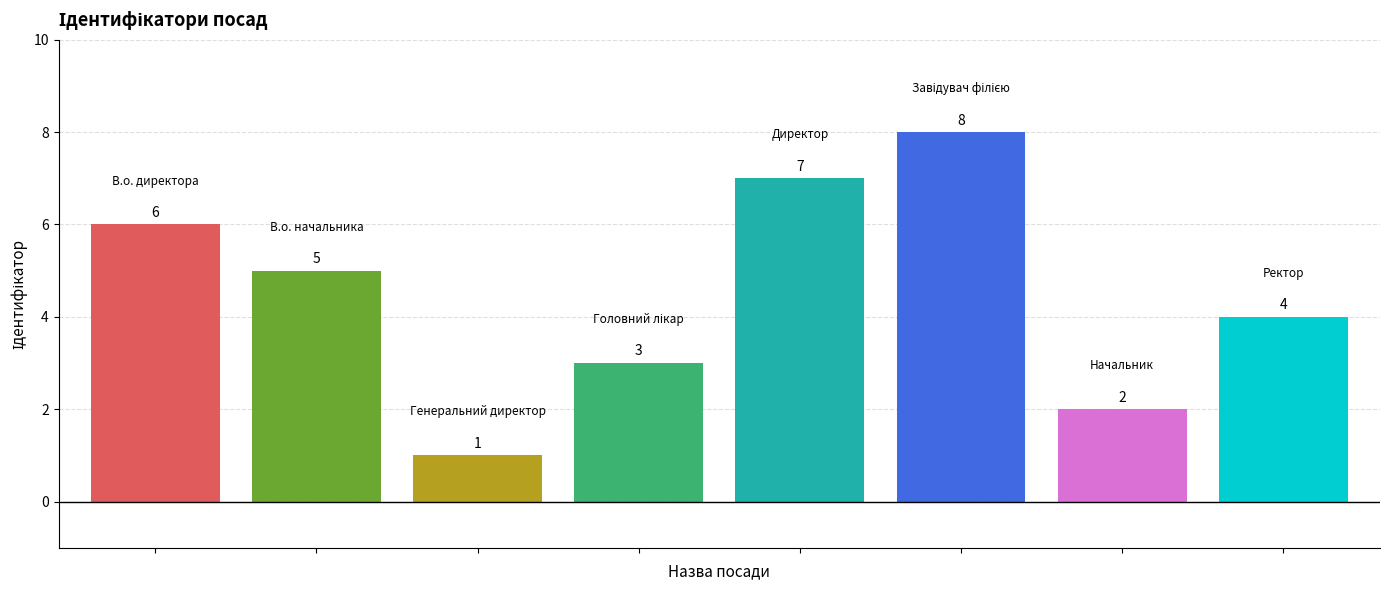

What is the smallest value displayed?

1